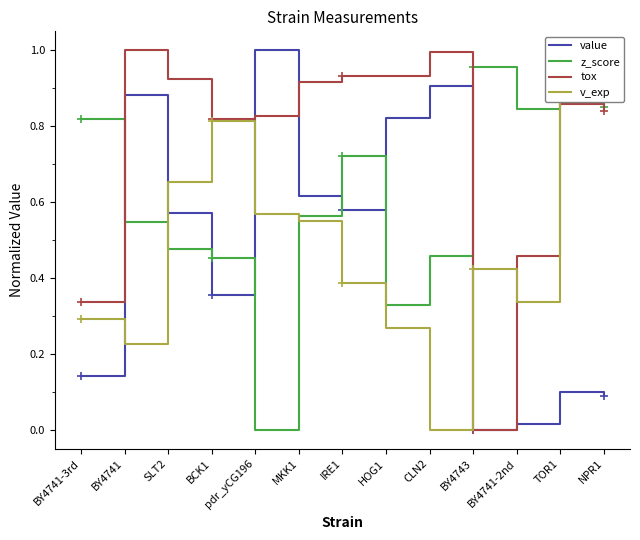

True or false: z_score has a value of 1.0 at TOR1.

True